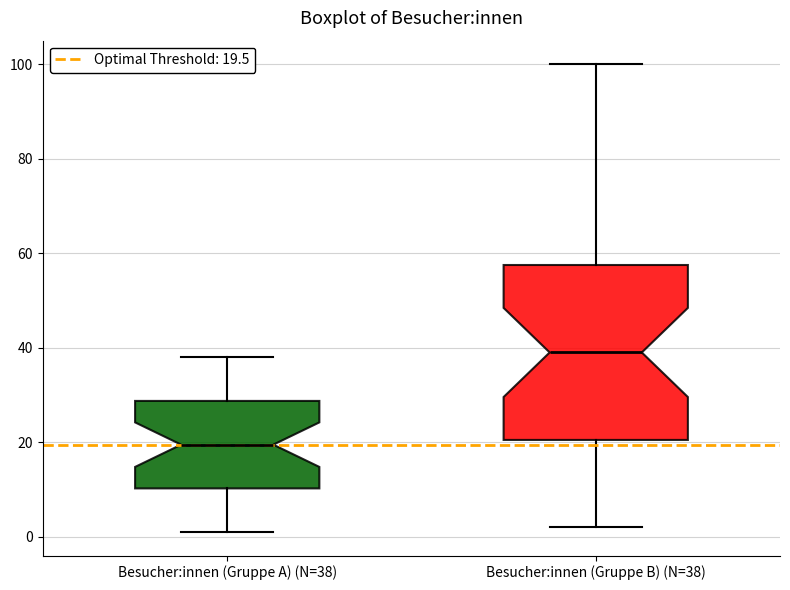

Which box's median line is the lowest?

Besucher:innen (Gruppe A) (N=38)